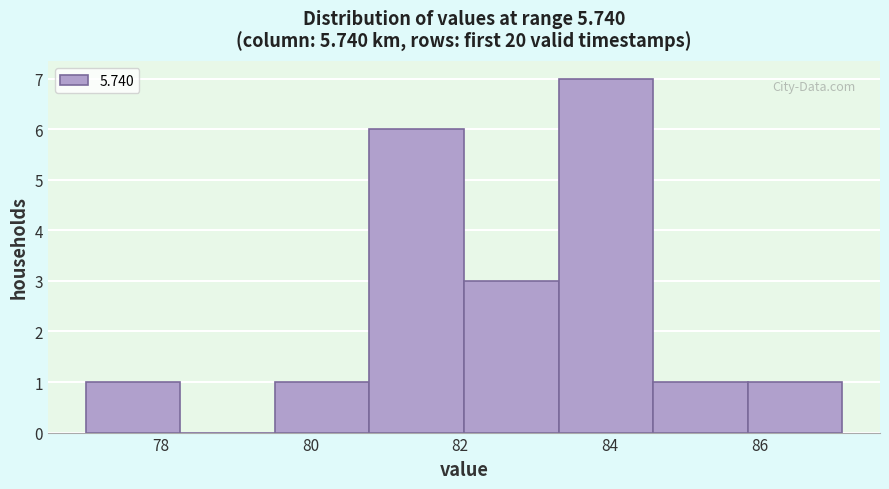

Over which range of the x-axis is the bar tallest?

83.4 to 84.6